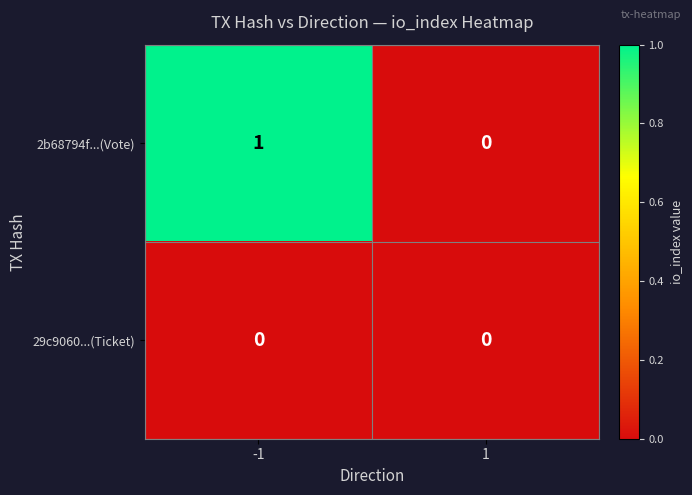

List the series in order of their peak value, lowest first.

29c9060...(Ticket), 2b68794f...(Vote)